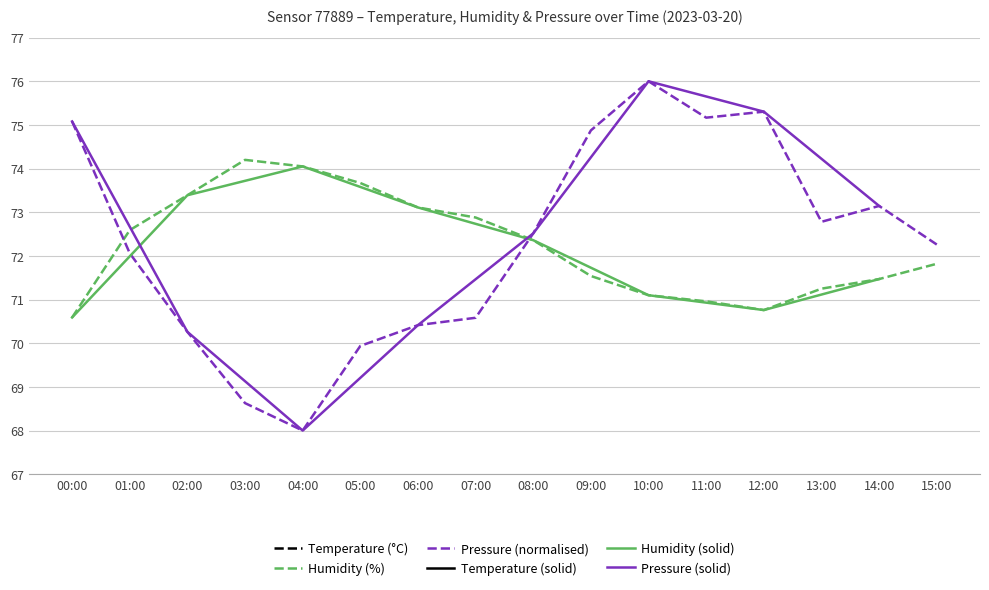

Reading left to right, transcribe all the data shown in this chart.

Temperature: 00:00=13.8	01:00=13.7	02:00=13.6	03:00=13.5	04:00=13.5	05:00=13.5	06:00=13.4	07:00=13.6	08:00=13.8	09:00=13.9	10:00=14.1	11:00=14.3	12:00=14.5	13:00=14.4	14:00=14.2	15:00=14.0
Humidity: 00:00=70.6	01:00=72.6	02:00=73.4	03:00=74.2	04:00=74.0	05:00=73.7	06:00=73.1	07:00=72.9	08:00=72.4	09:00=71.5	10:00=71.1	11:00=71.0	12:00=70.8	13:00=71.2	14:00=71.5	15:00=71.8
Pressure (norm): 00:00=75.1	01:00=72.1	02:00=70.3	03:00=68.6	04:00=68.0	05:00=69.9	06:00=70.4	07:00=70.6	08:00=72.5	09:00=74.9	10:00=76.0	11:00=75.2	12:00=75.3	13:00=72.8	14:00=73.1	15:00=72.3